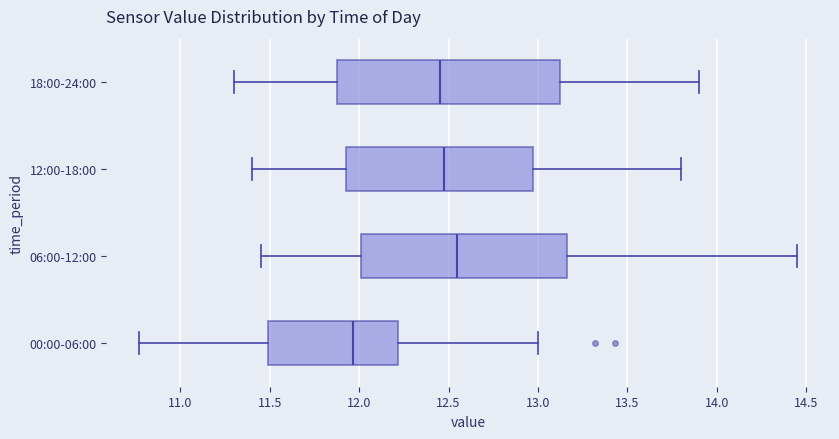

Which box has the furthest to the right median line?

06:00-12:00